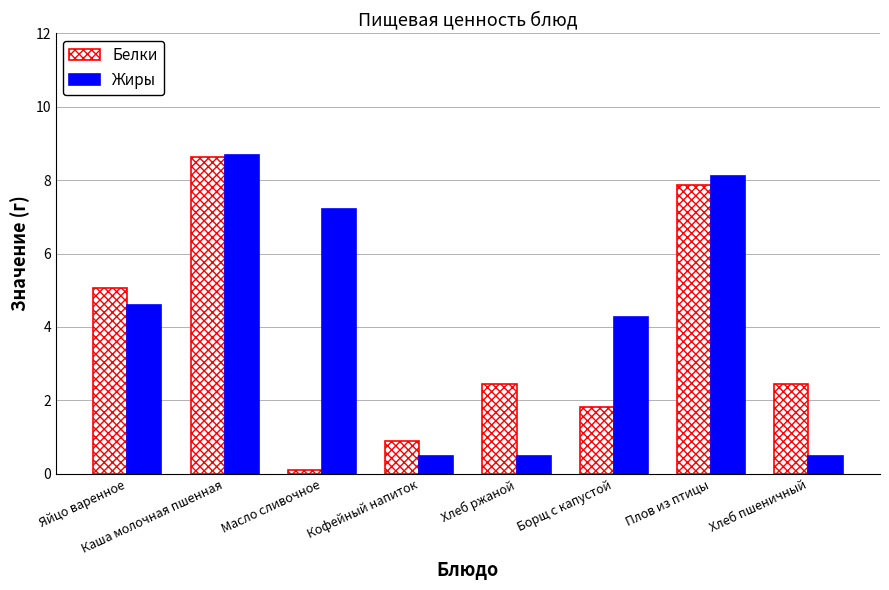

Rank the series at Хлеб ржаной from highest to lowest value.

Белки, Жиры